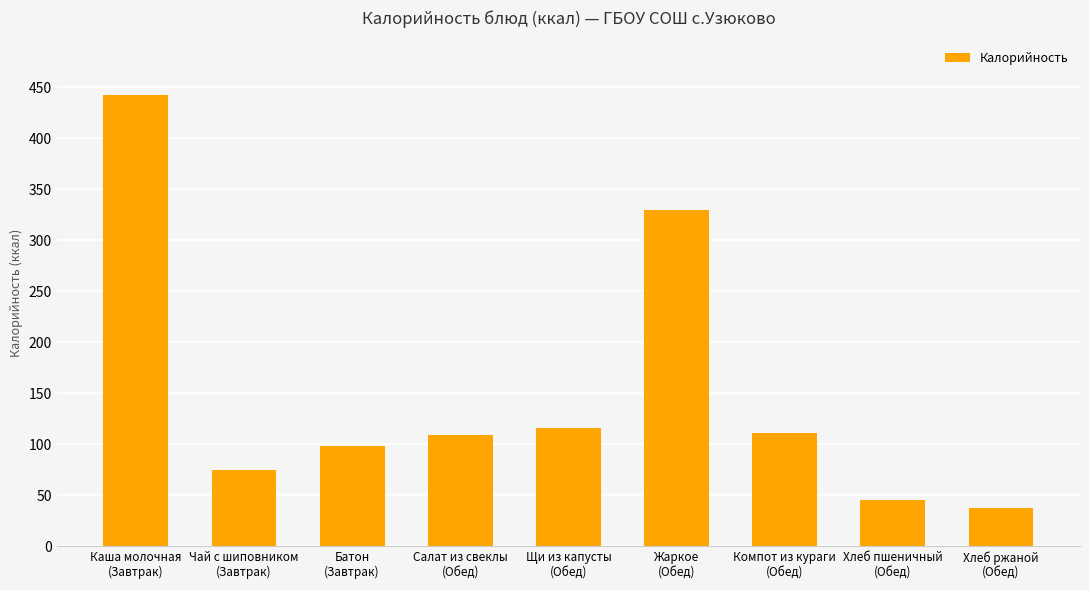

What is the minimum value shown in the chart?

38.0